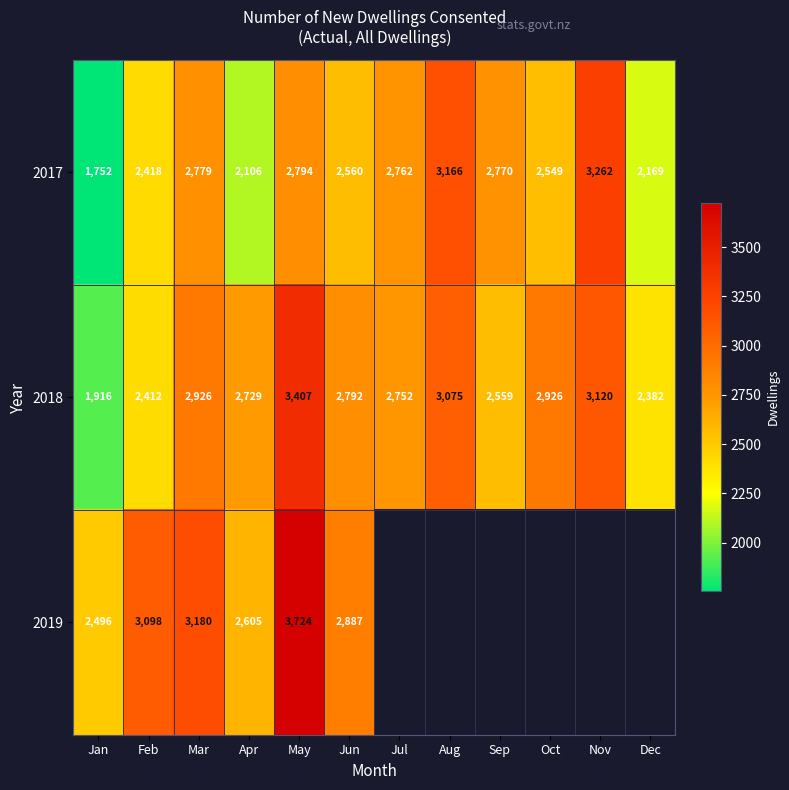

The value of 2018 at Sep is 783.5. True or false?

False